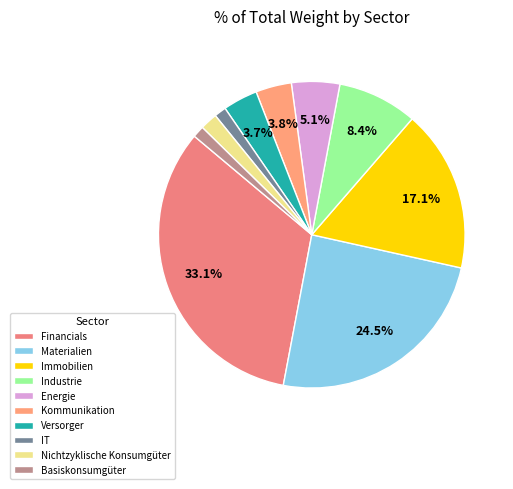

Count the number of slices in the pie.

10